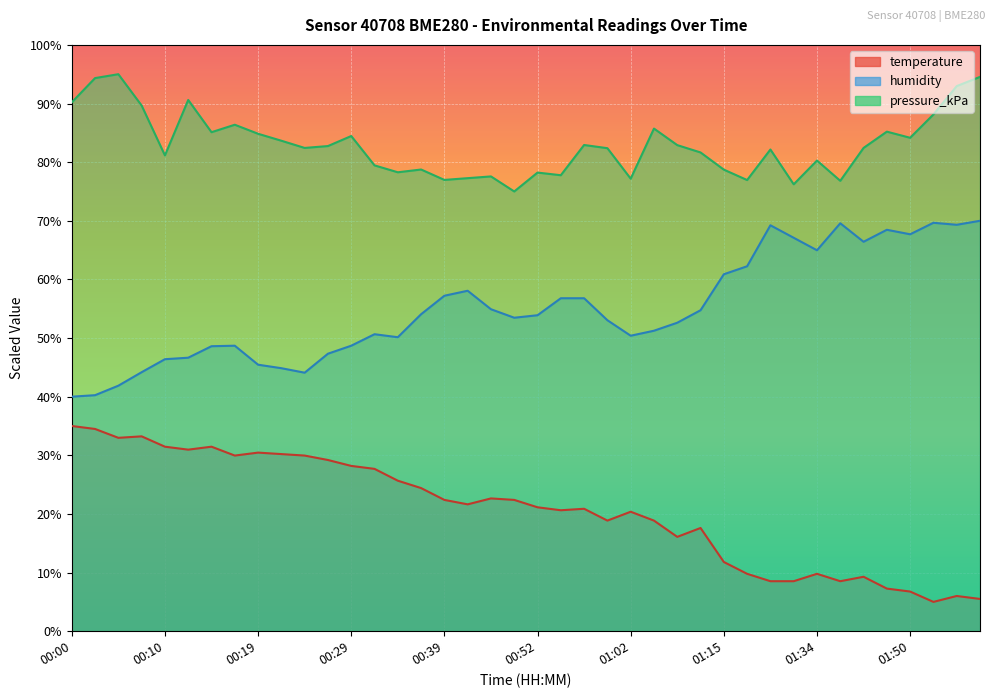

What is the difference between the highest and lowest values at 01:23?

67.2